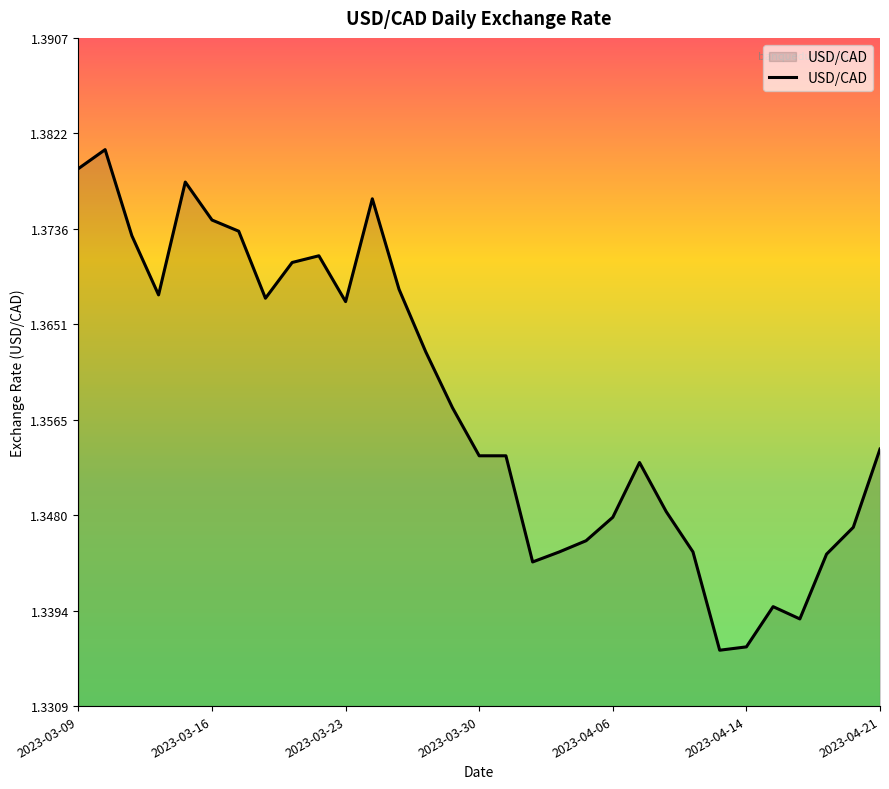

What is the average value?

1.4